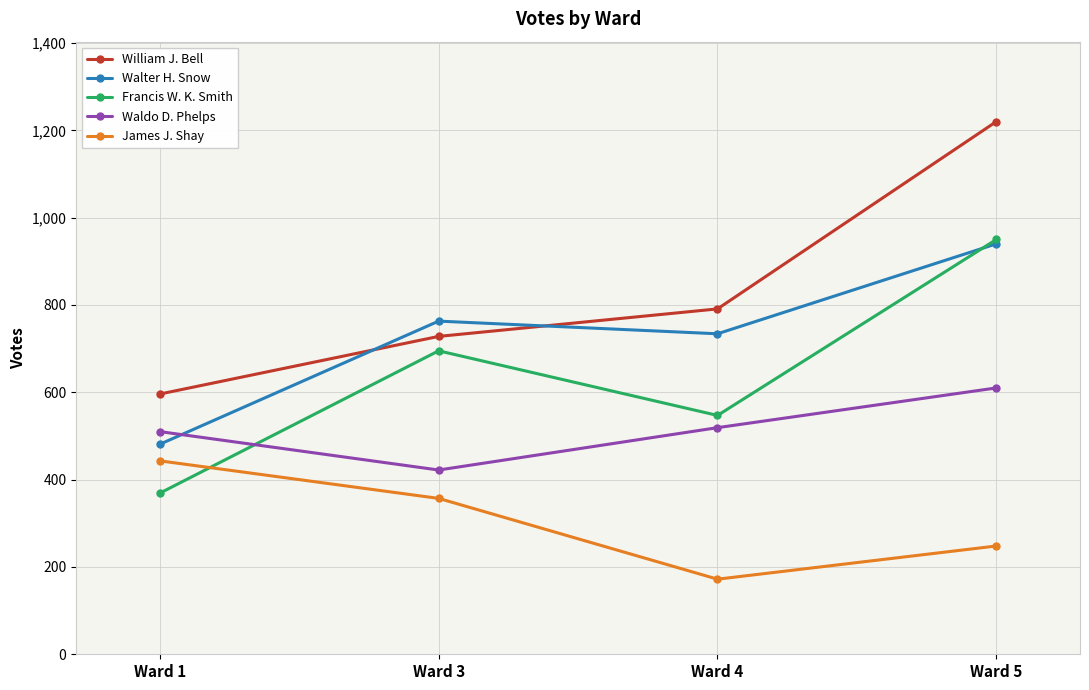

True or false: Francis W. K. Smith and Waldo D. Phelps cross at least once.

True